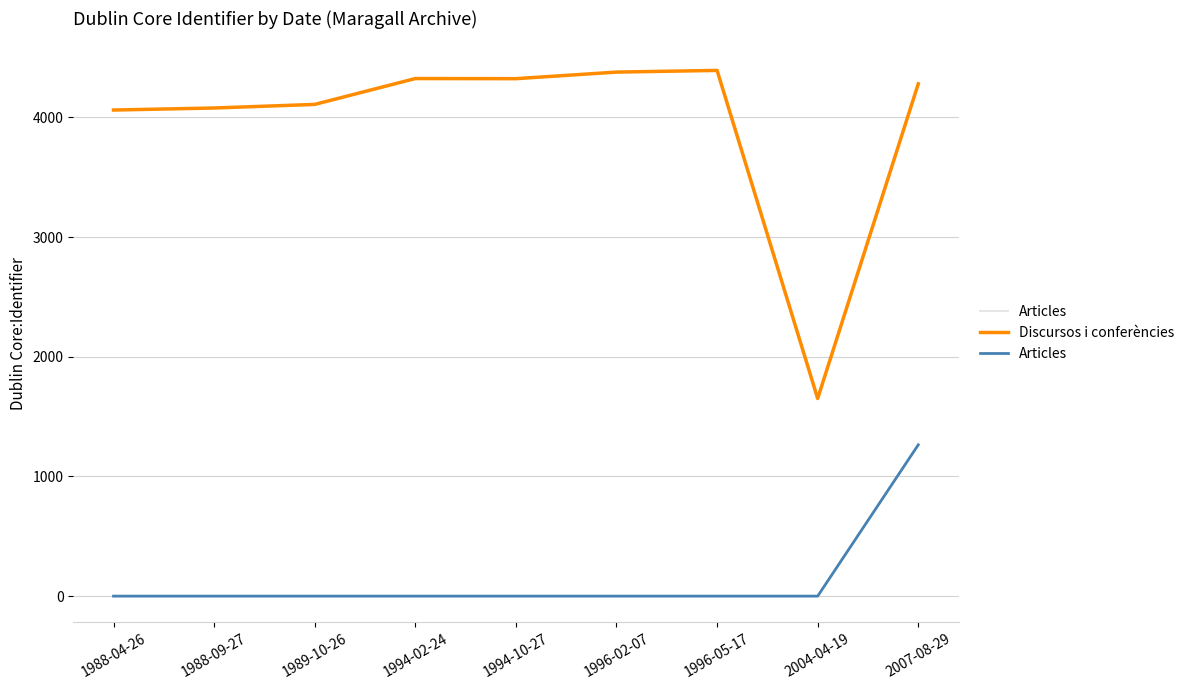

In Discursos i conferències, how many points are lower than both neighbors (excluding endpoints)?

2